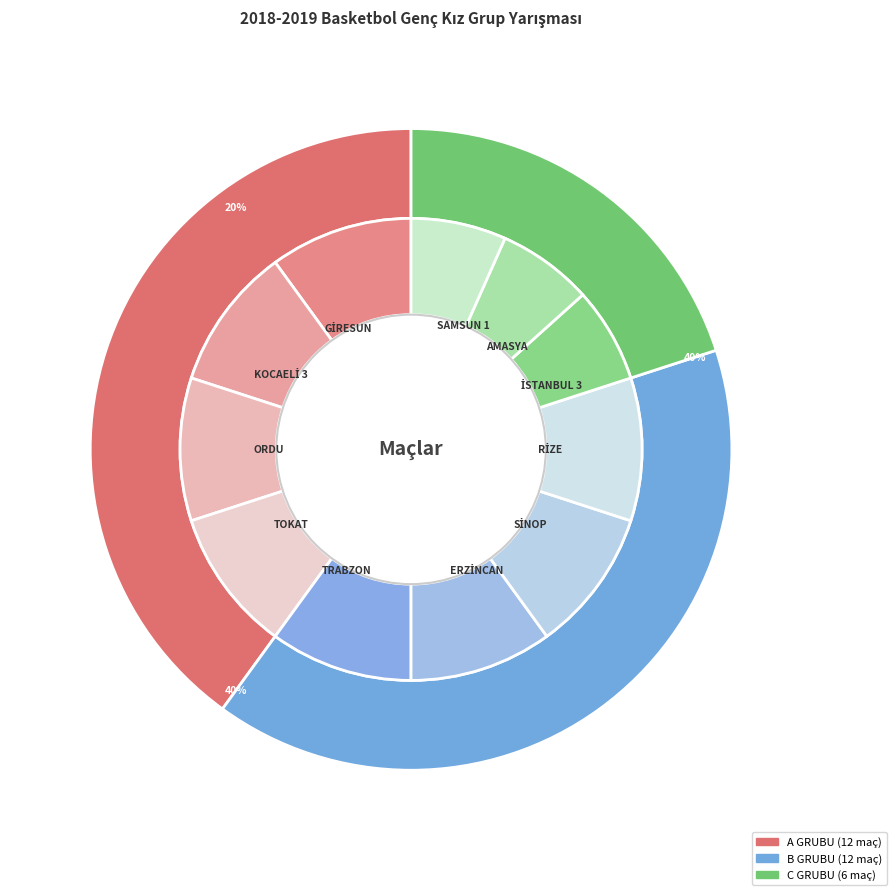

What percentage is the SİNOP slice, to the nearest percent?

10%